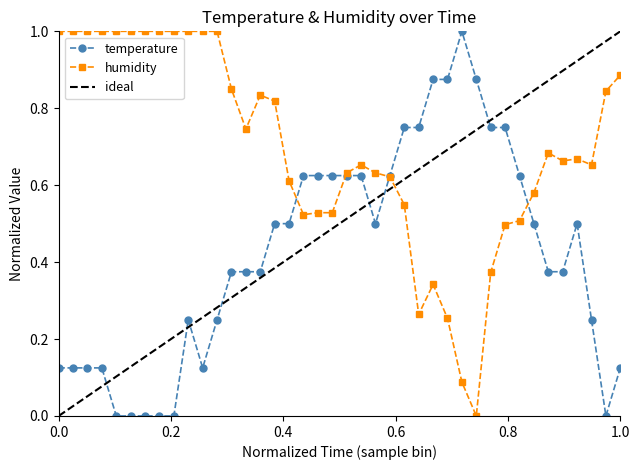

How many values in humidity are above zero?

39